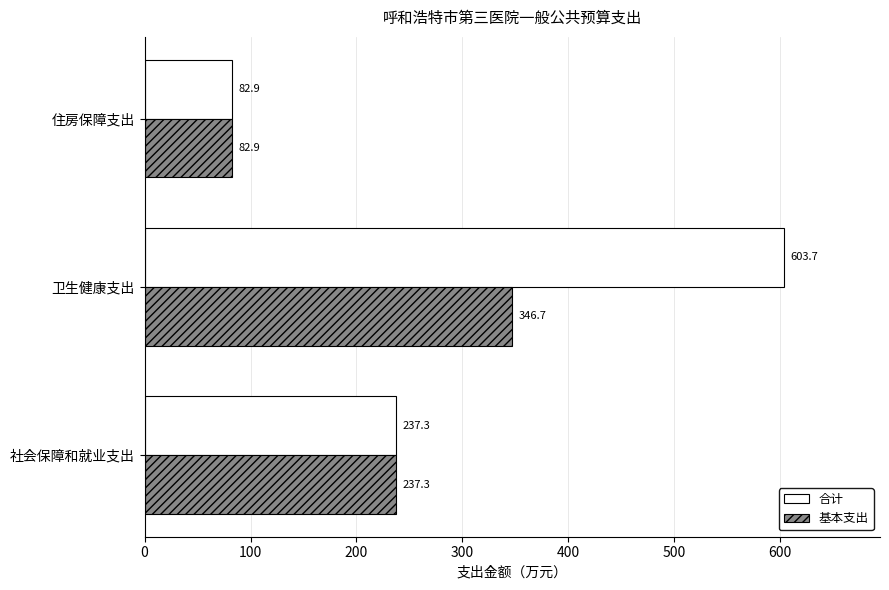

What is the difference between the second highest and minimum values in the 基本支出 series?

154.4